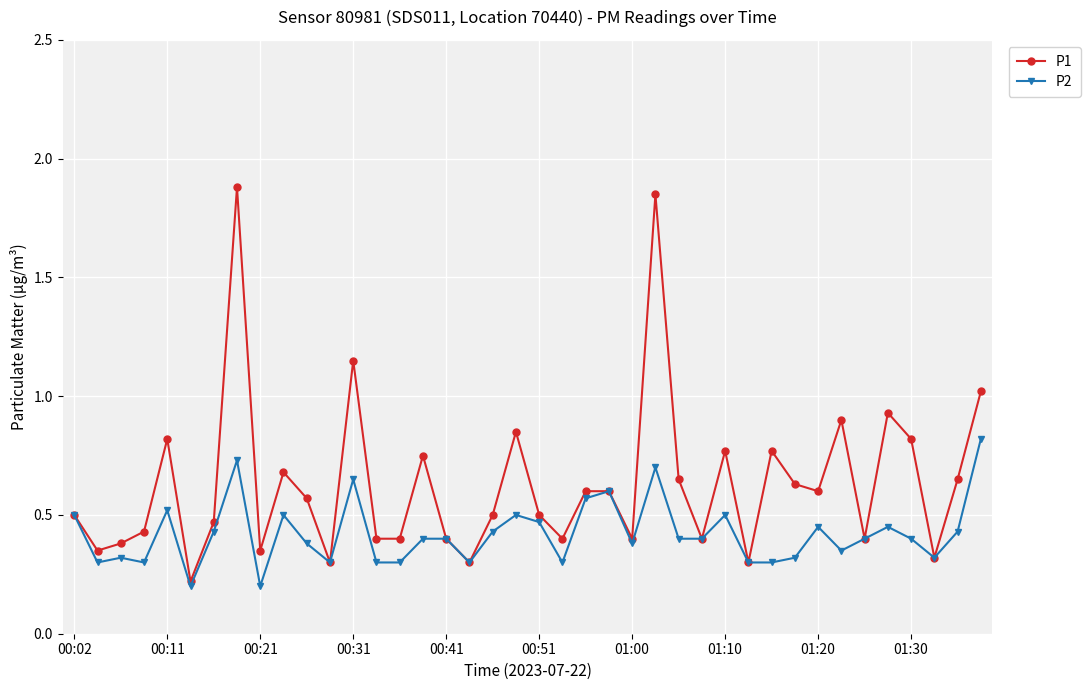

How many categories are shown in the chart?

40